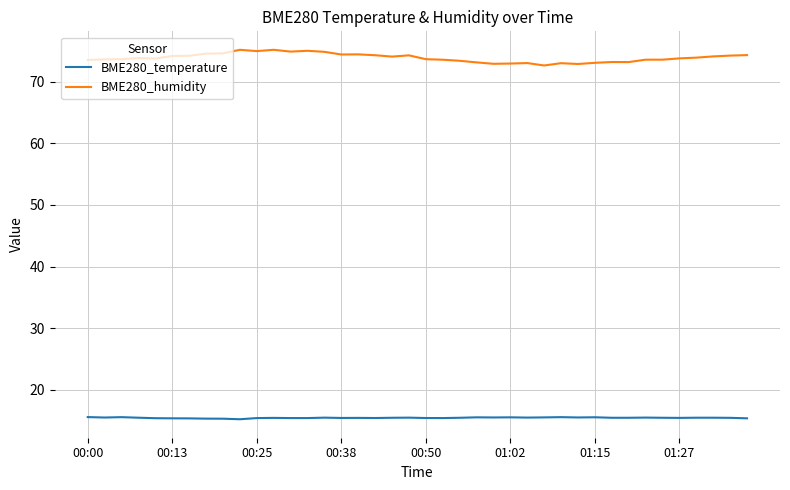

What is the average value of the BME280_temperature series?

15.5